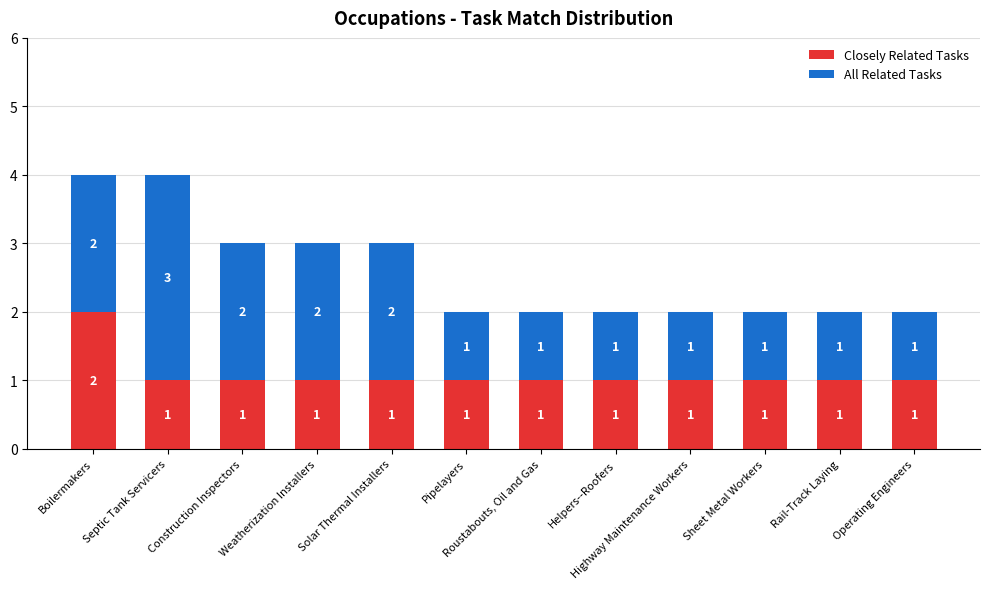

What is the sum of the Closely Related Tasks values at Septic Tank Servicers and Construction Inspectors?

2